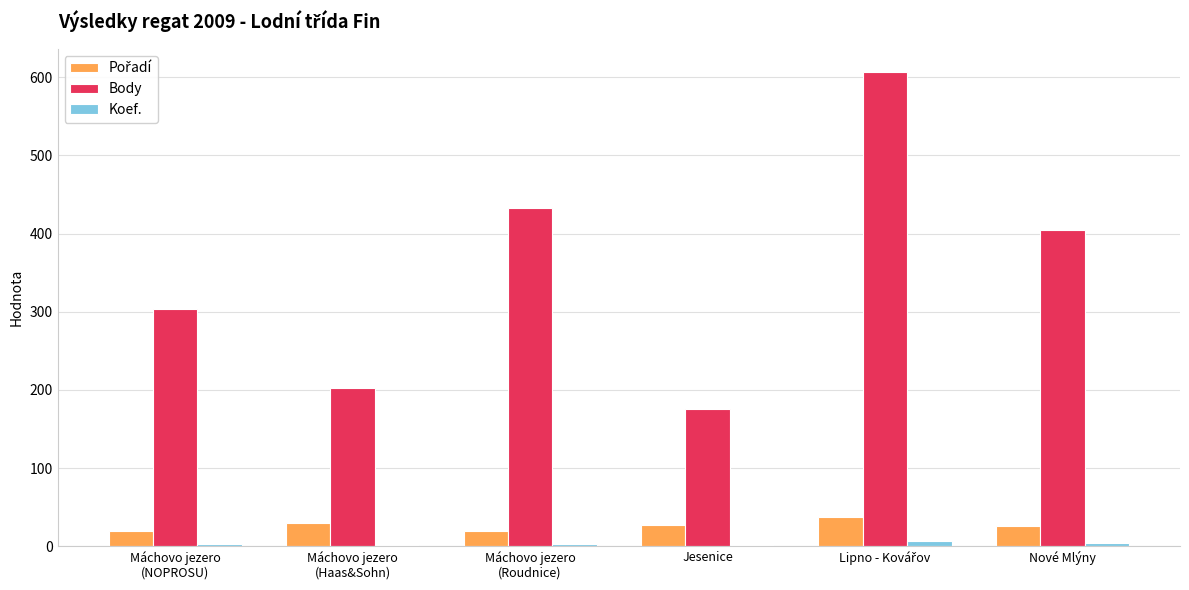

Which series has the largest total across all categories?

Body